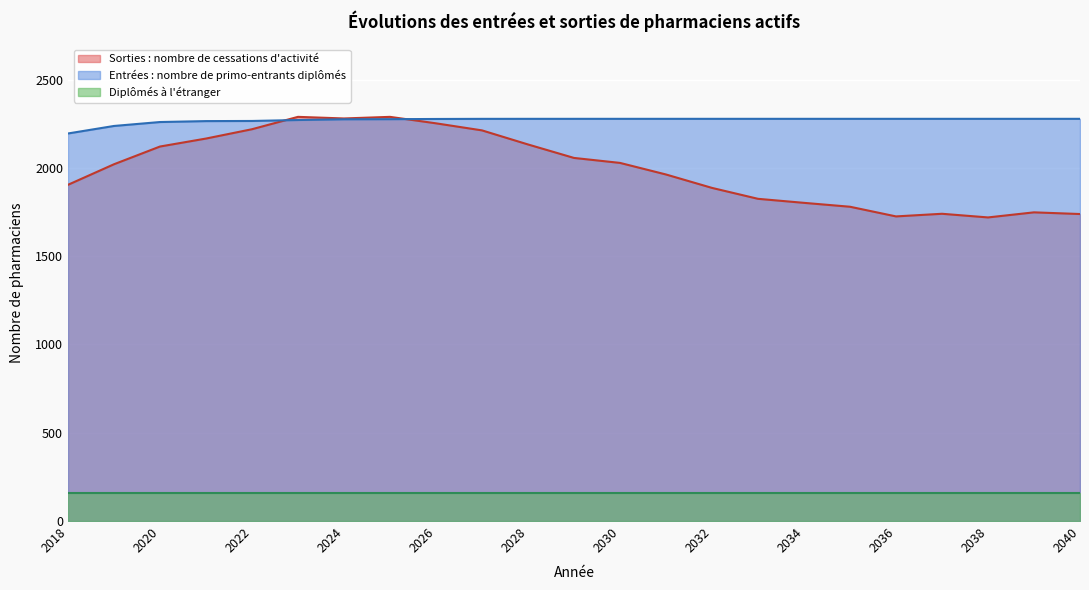

What is the difference between the Sorties values at 2027 and 2039?

464.2